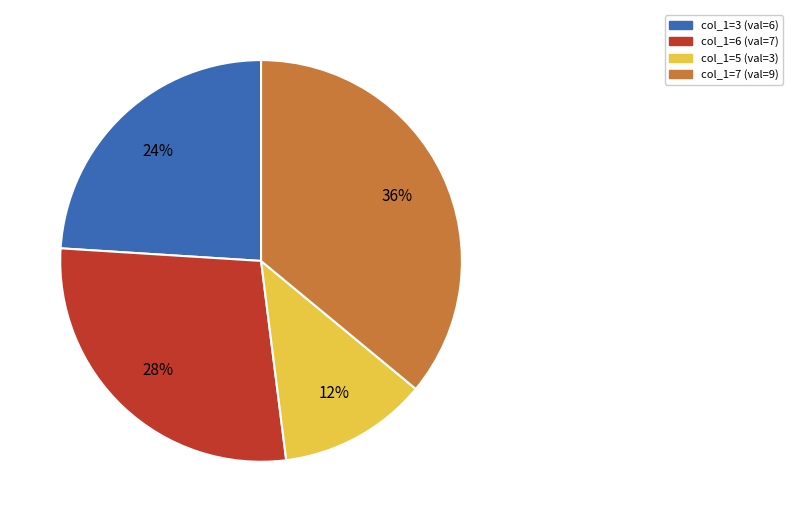

Which category has the biggest portion of the pie?

col_1=7 (val=9)